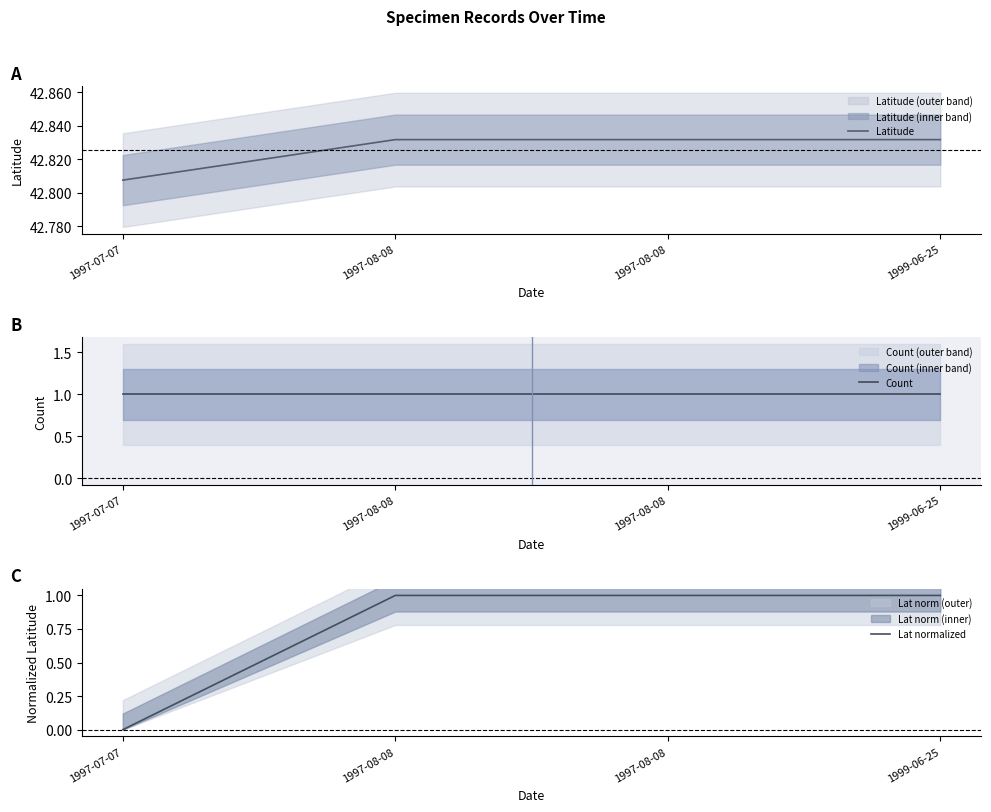

True or false: Count has more than 2 interior local peaks.

False